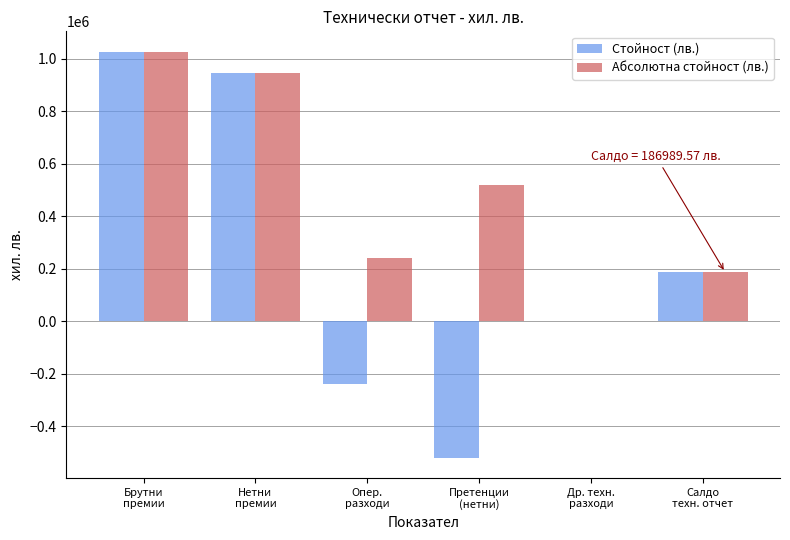

Which series has the widest spread of values?

Стойност (лв.)